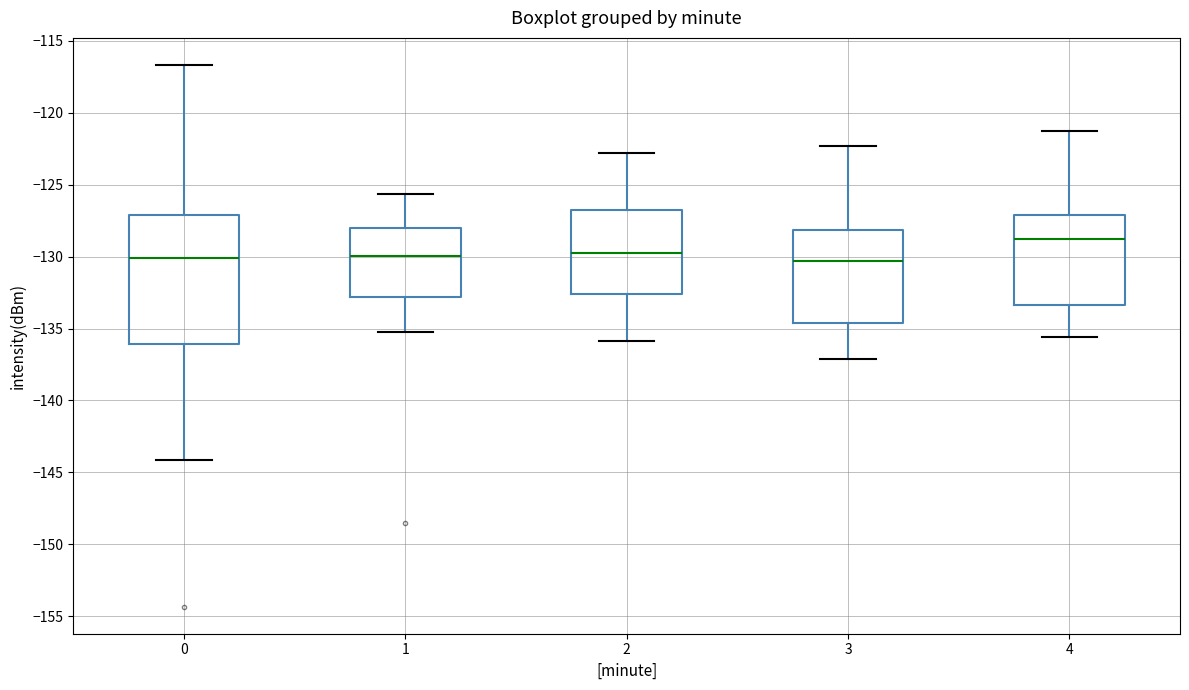

Where is the upper edge of the box at x = 0 on the y-axis? The values are not printed on the chart, so give them approximately, as read against the axis.

-127.0